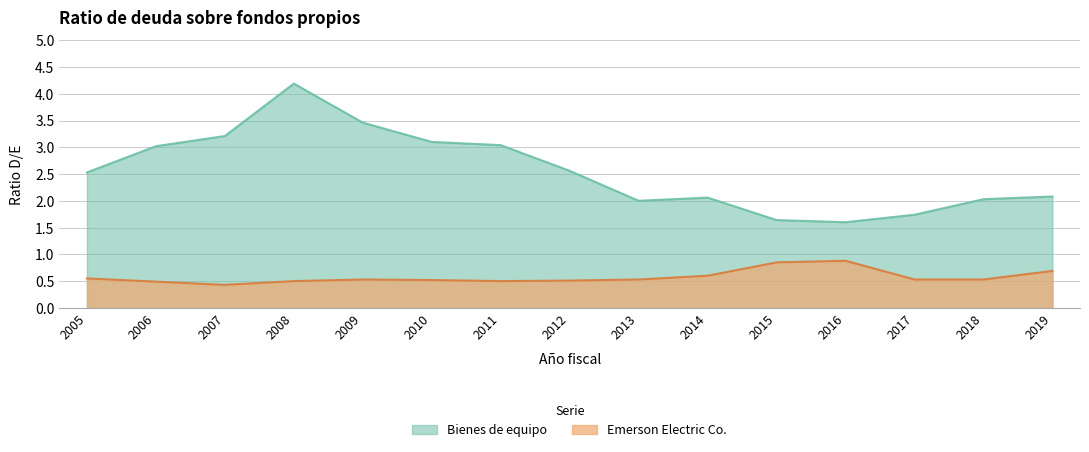

What is the average value of the Emerson Electric Co. series?

0.6